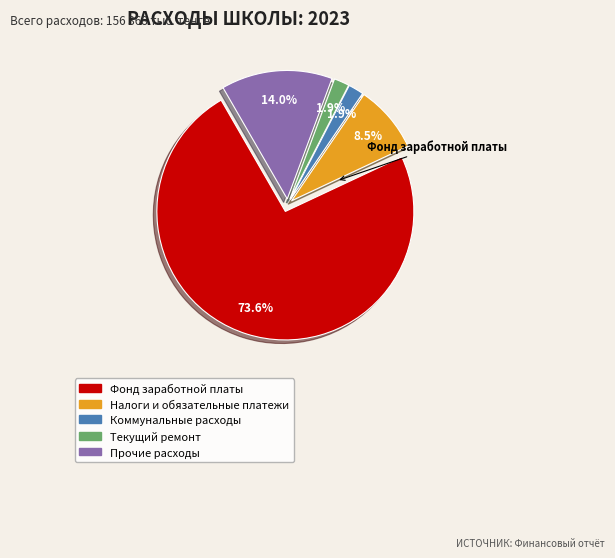

Is the sum of Прочие расходы and Текущий ремонт greater than half?

No